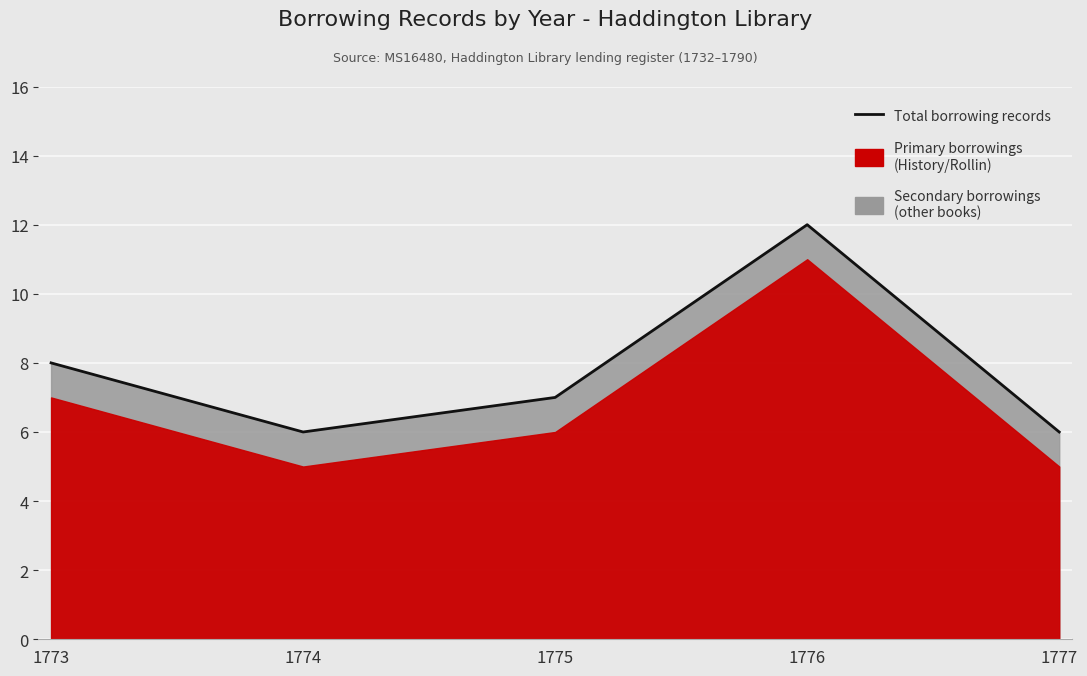

How many values exceed 7?

2